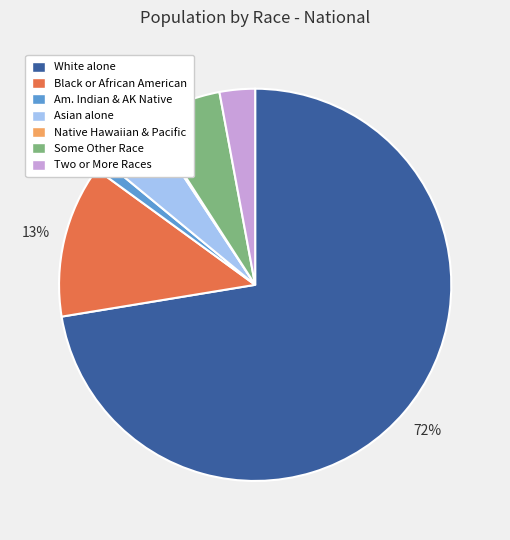

Is the sum of White alone and Am. Indian & AK Native greater than half?

Yes